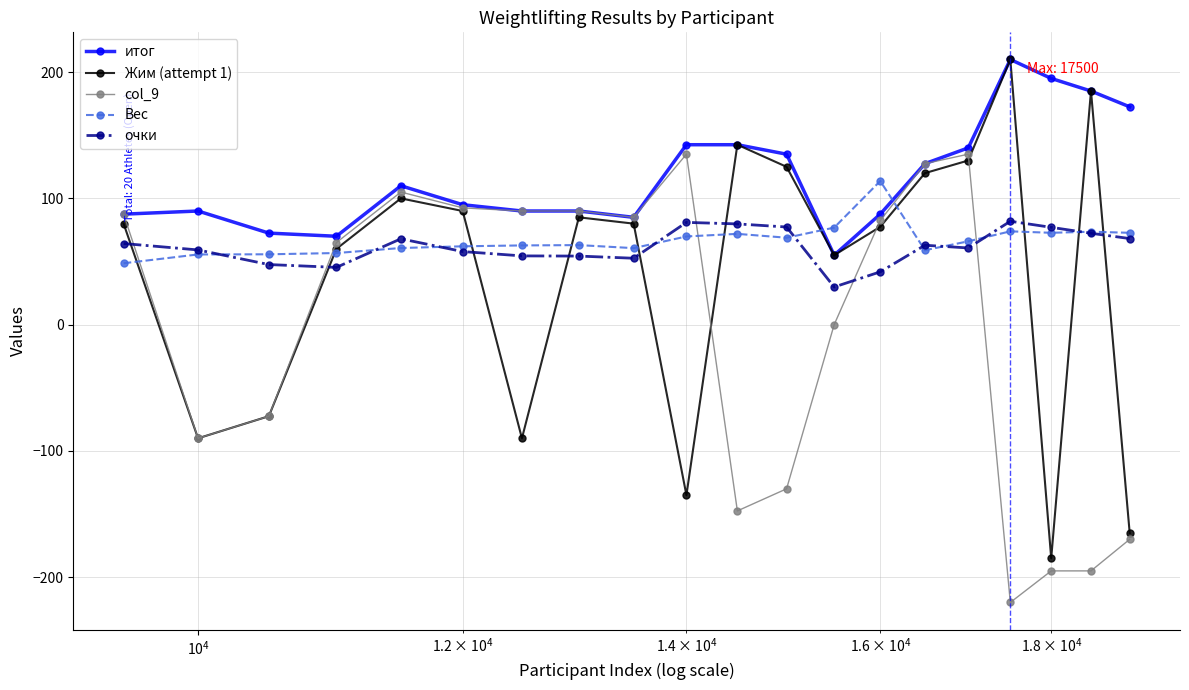

Which series ends up on top after the final intersection of очки and Жим (attempt 1)?

очки